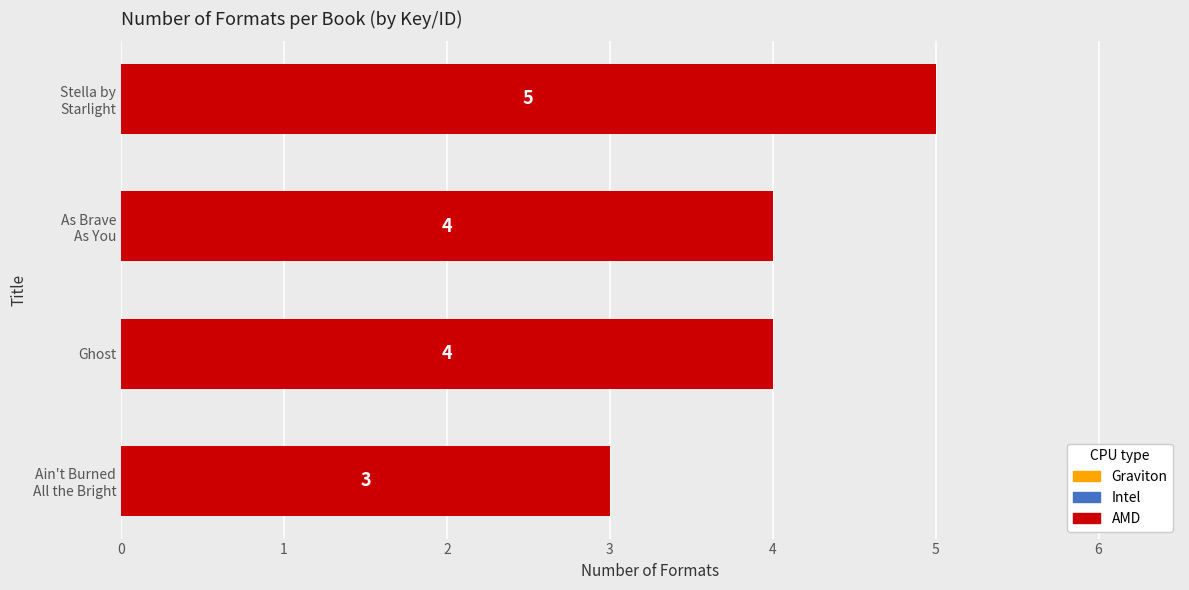

What is the average value?

4